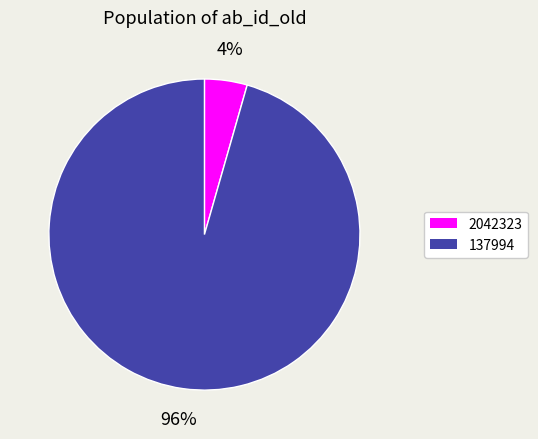

What percentage is the 137994 slice, to the nearest percent?

96%